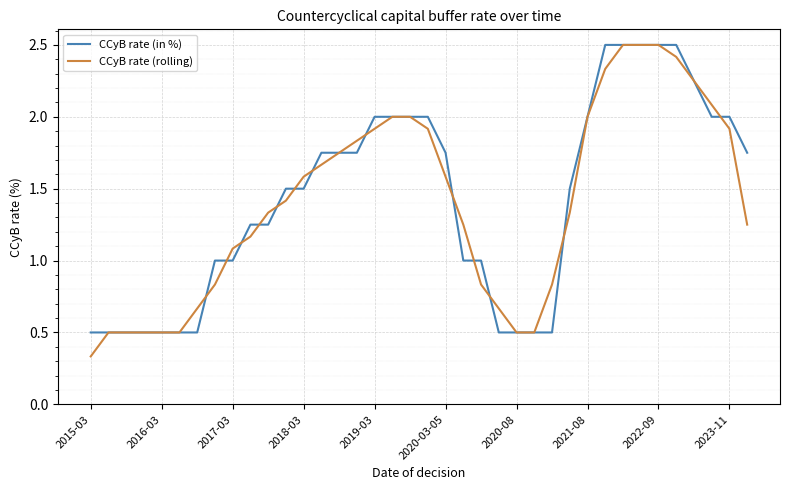

What is the highest value of the CCyB rate (rolling) series?

2.5